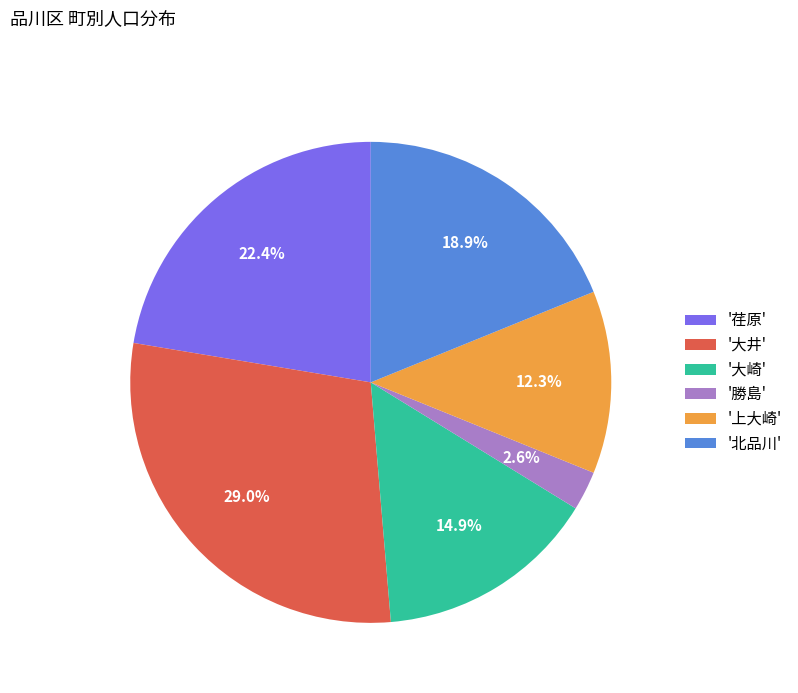

To the nearest percent, what is the difference between the largest and smallest slice percentages?

26%